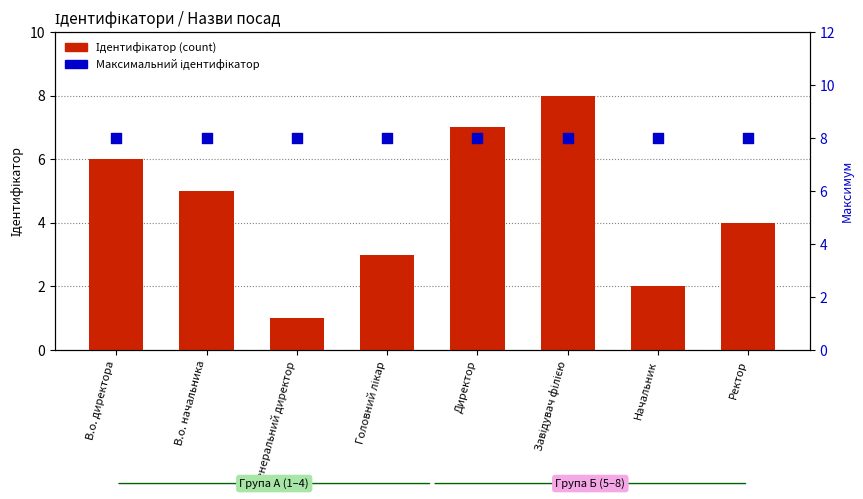

What are all the series names shown in the legend?

Ідентифікатор, Максимальний ідентифікатор